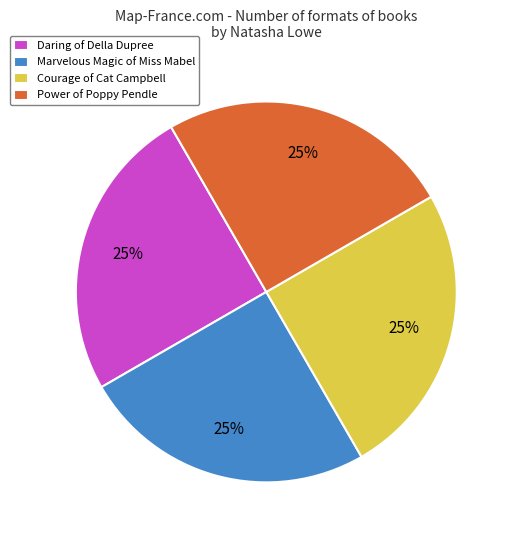

Count the number of slices in the pie.

4